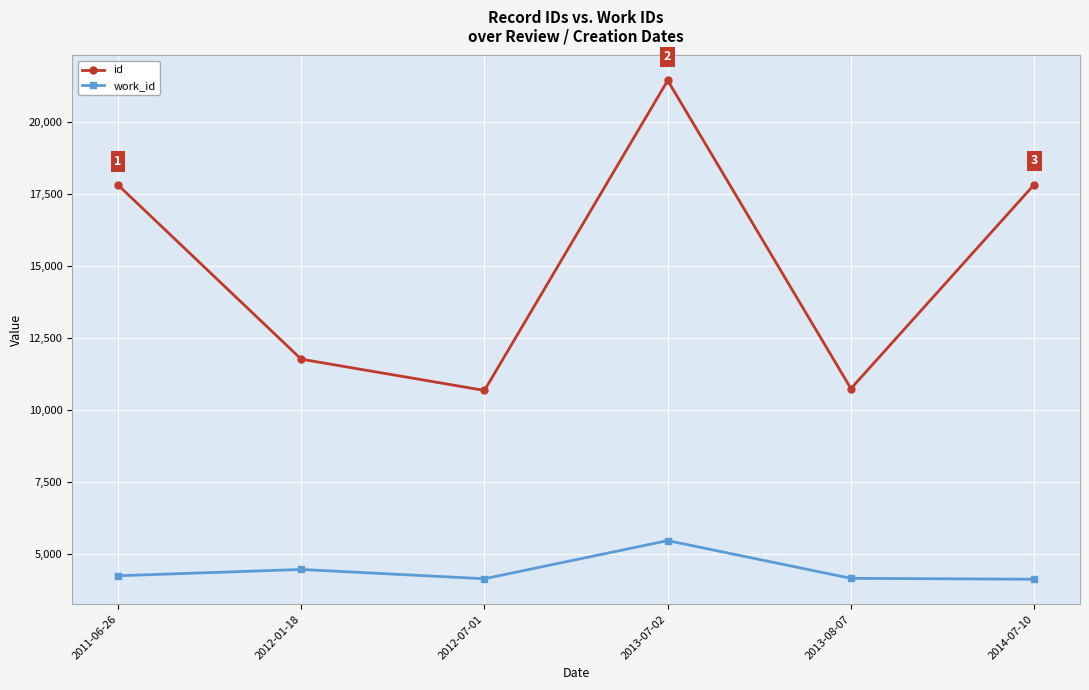

True or false: id and work_id cross at least once.

False